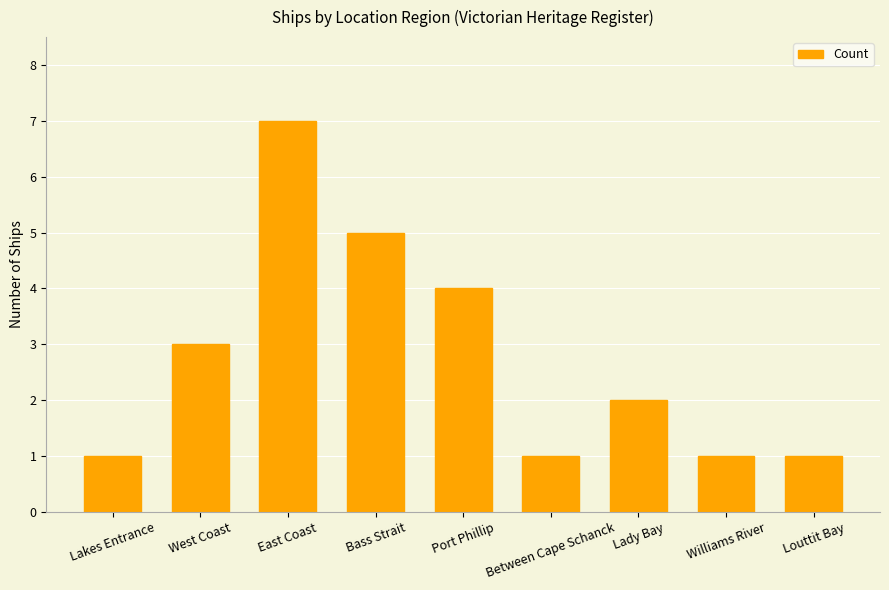

Which label corresponds to the largest value in the chart?

East Coast